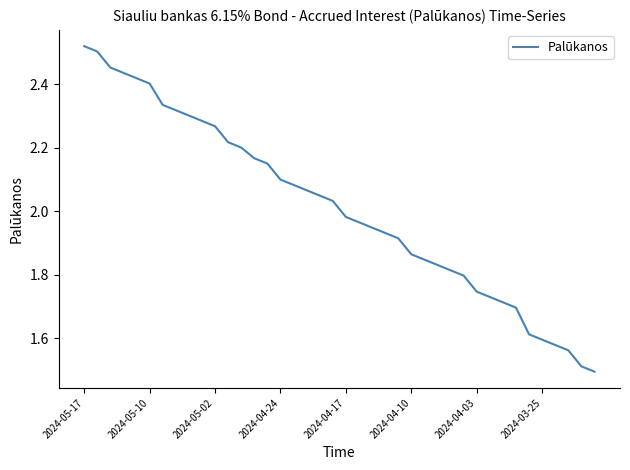

Where does the data first go above 2?

2024-05-17